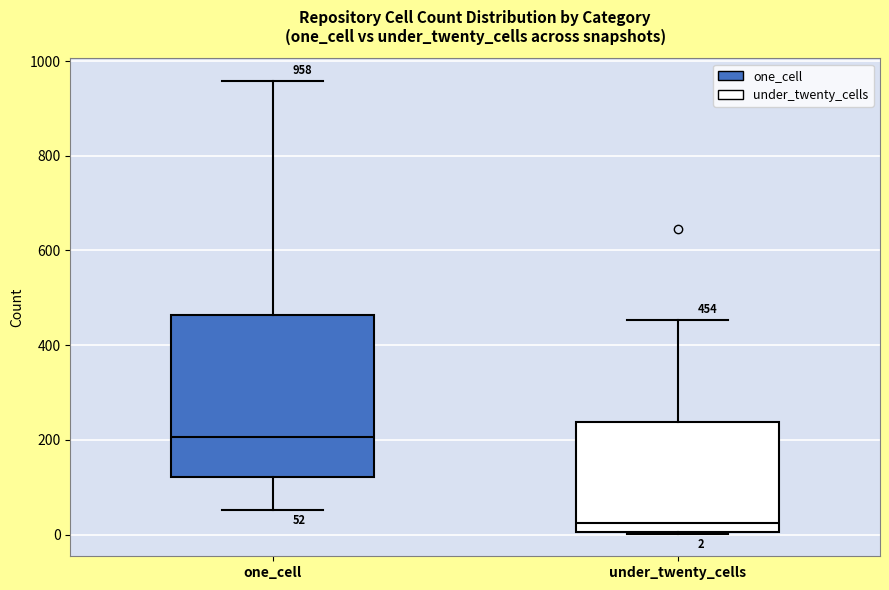

Which box has the lowest median line?

under_twenty_cells